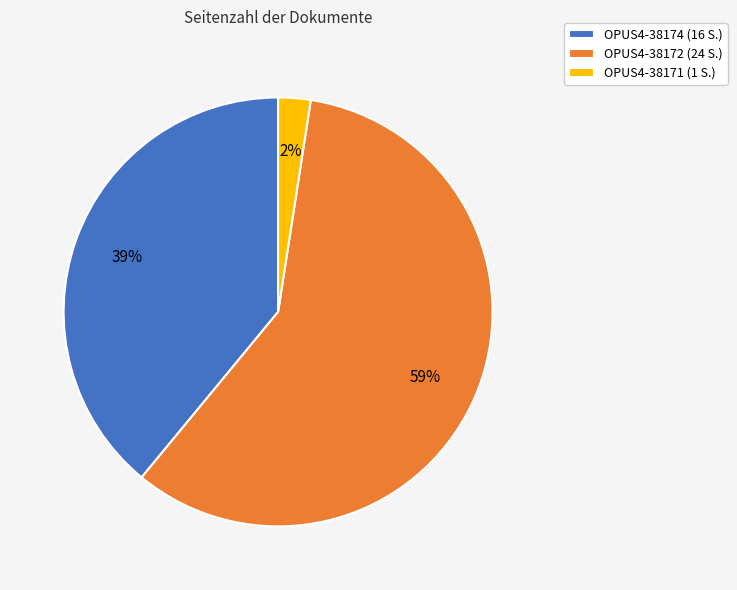

To the nearest percent, what is the combined percentage of OPUS4-38174 (16 S.) and OPUS4-38172 (24 S.)?

98%